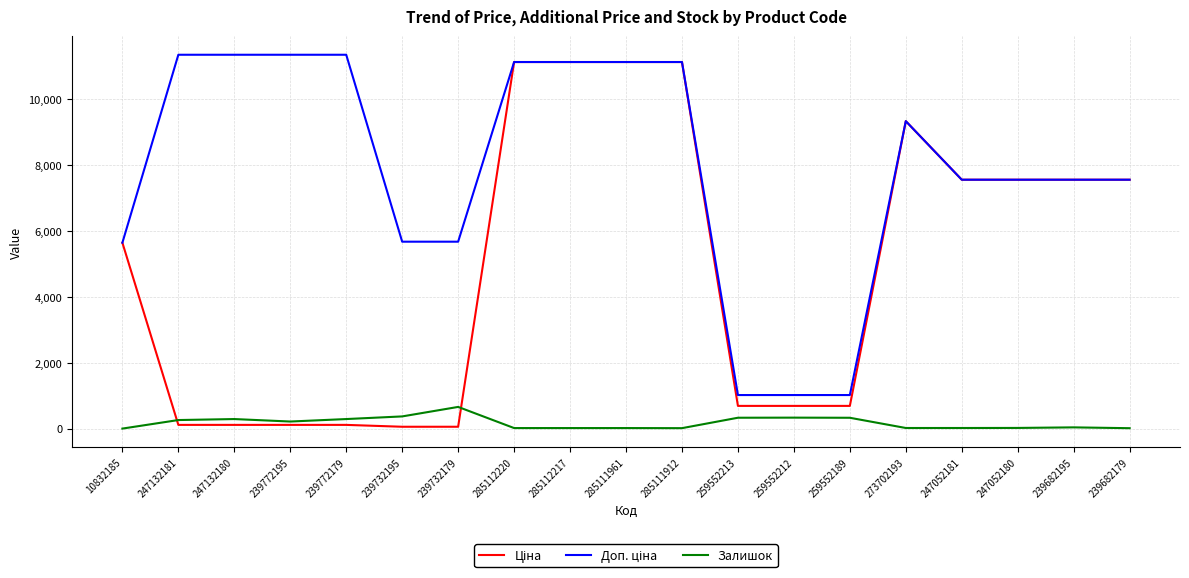

True or false: Залишок has a value of 14.0 at 285111912.

True